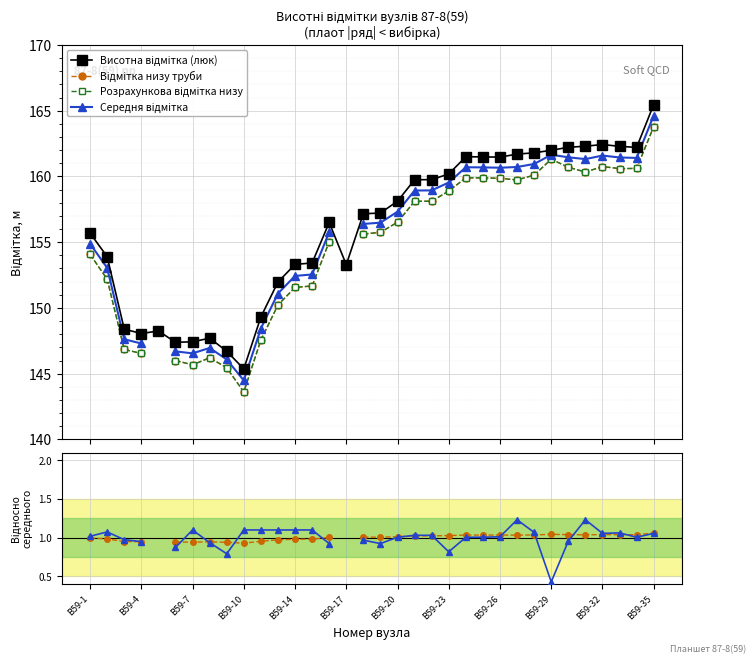

How many data points in Середня відмітка are less than 156?

14